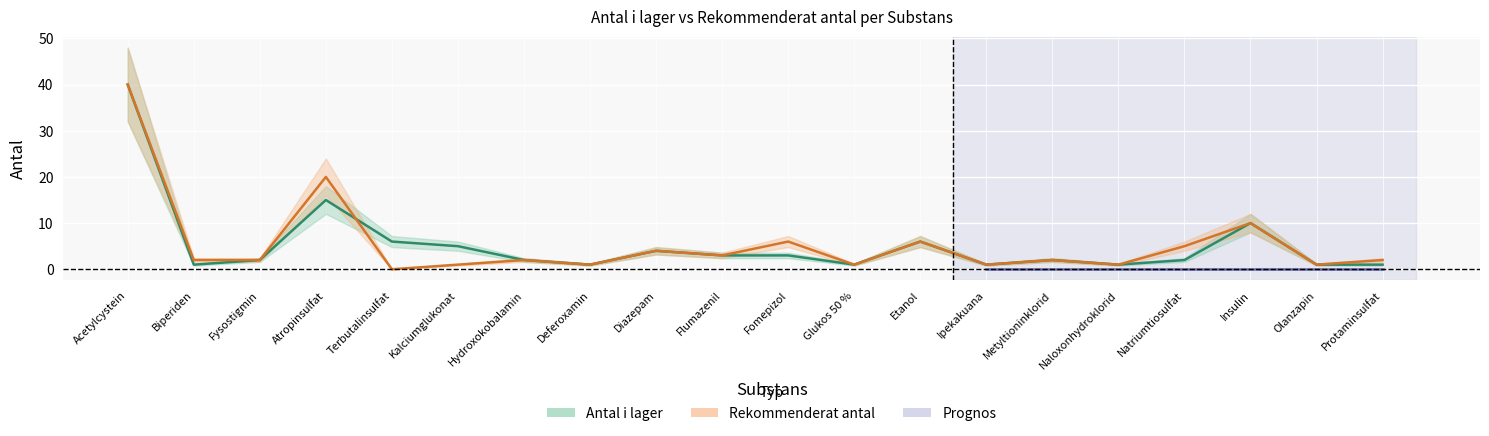

What is the difference between the Antal i lager values at Metyltioninklorid and Diazepam?

2